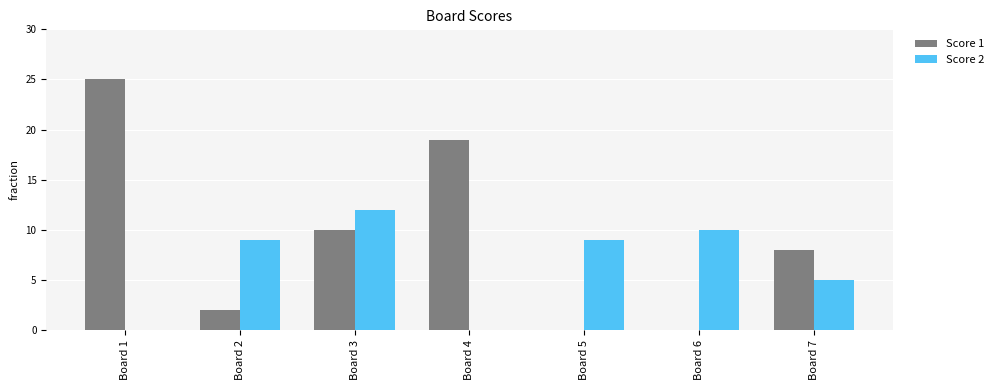

The Score 1 series shows 19 at Board 4. True or false?

True